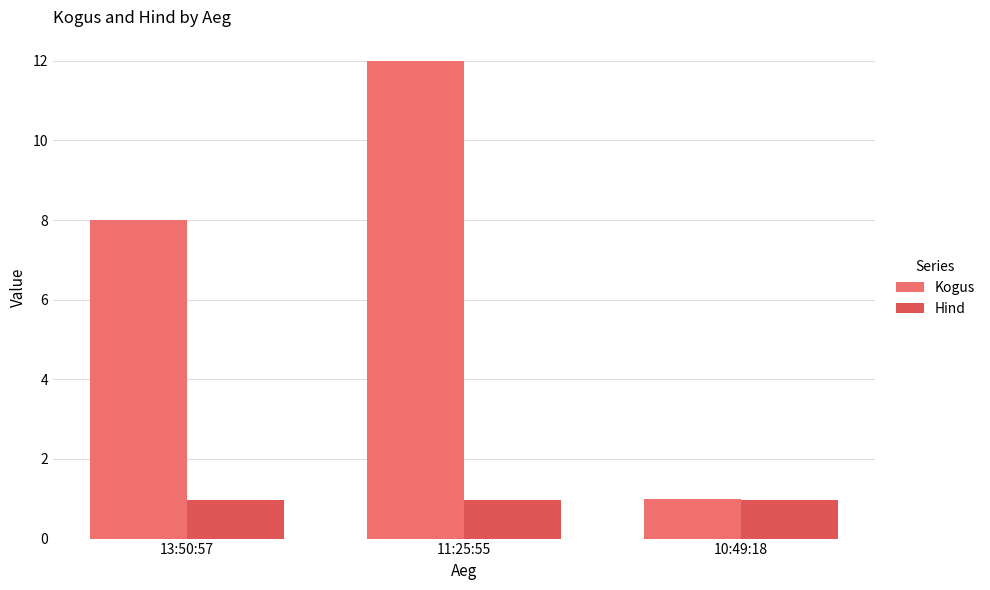

List the series in order of their peak value, lowest first.

Hind, Kogus